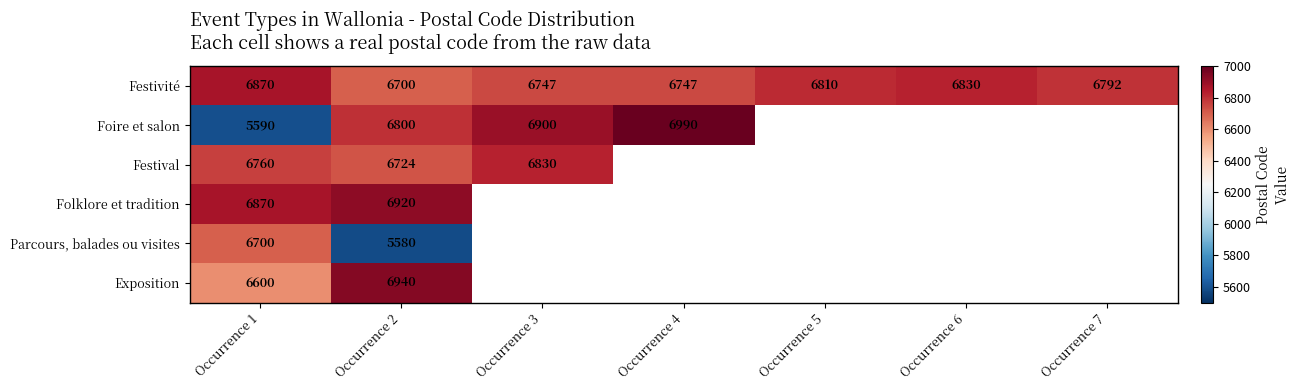

What is the total value across all series at Occurrence 2?

39664